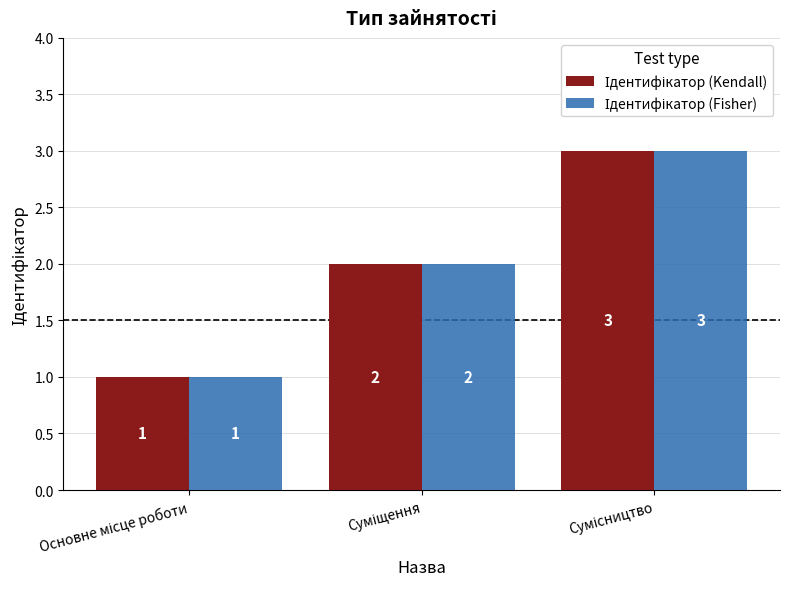

What is the greatest value displayed?

3